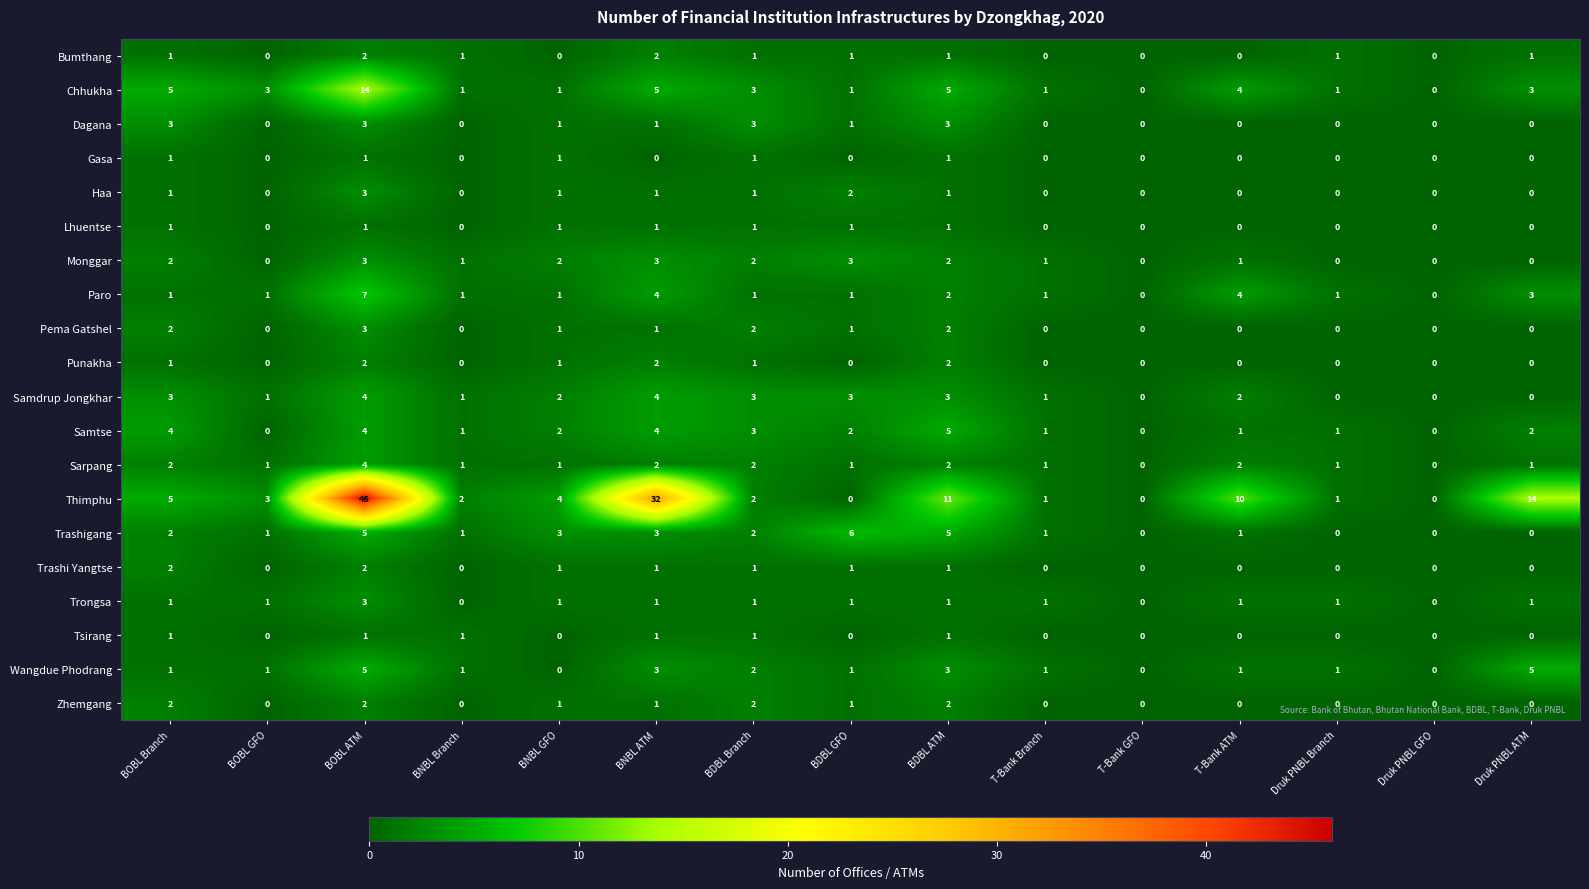

How many series are shown in this chart?

20